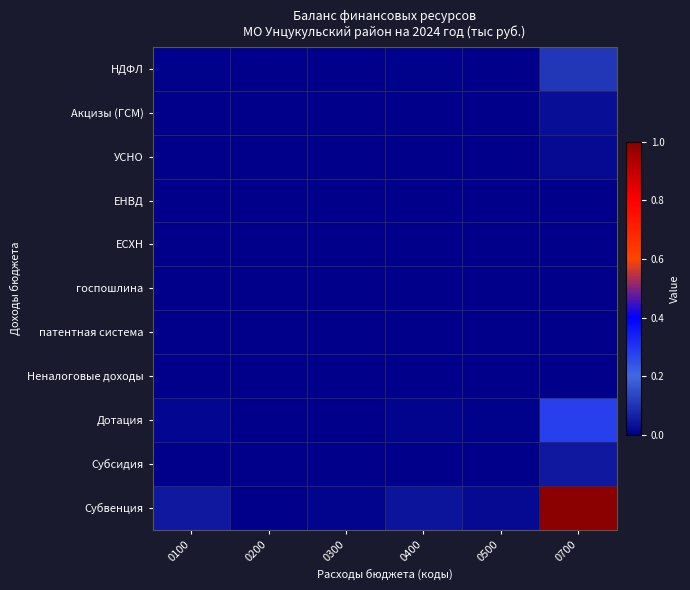

How many series are shown in this chart?

11